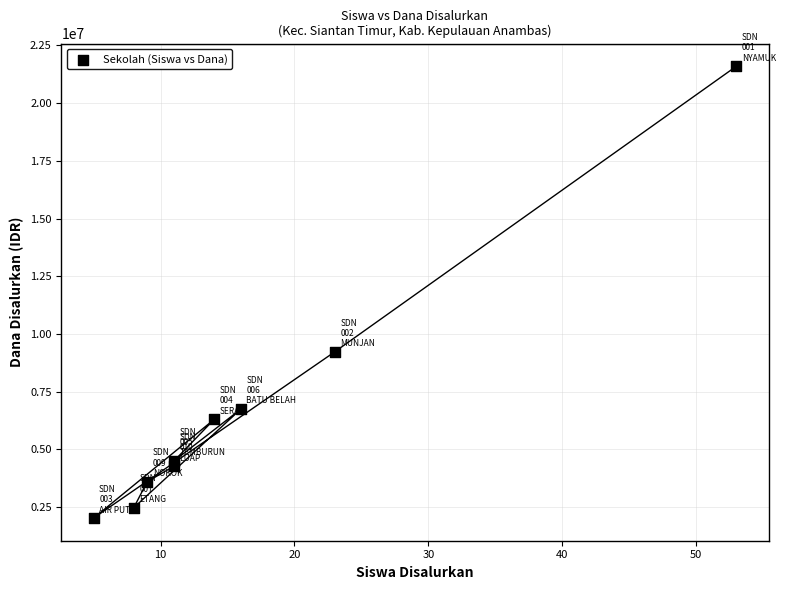

What Y value in the scatter plot is closest to 11812500?

9225000